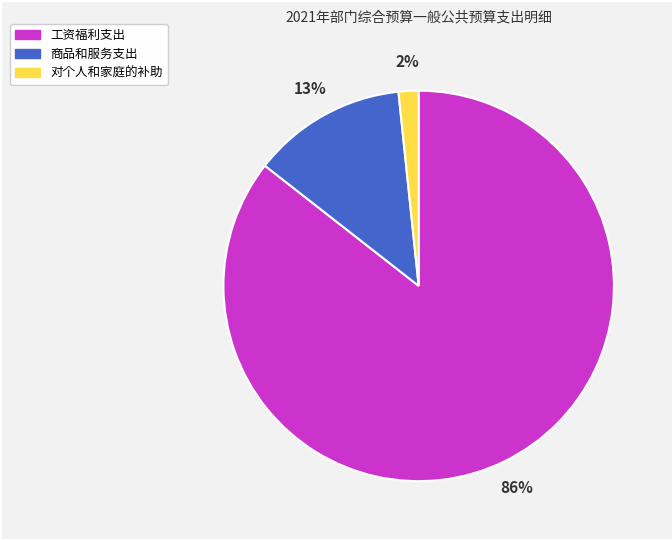

Is the sum of 商品和服务支出 and 工资福利支出 greater than half?

Yes